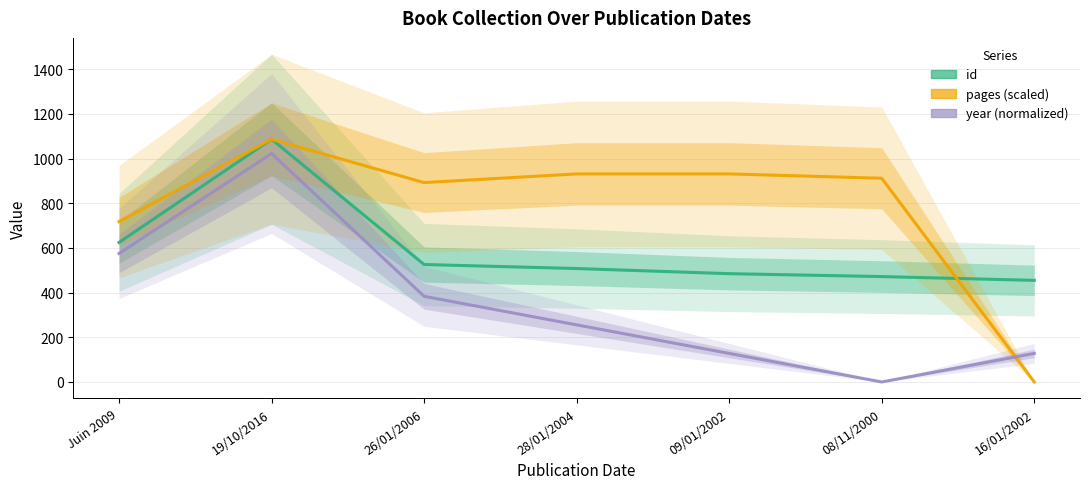

At which label does pages (scaled) reach its peak?

19/10/2016